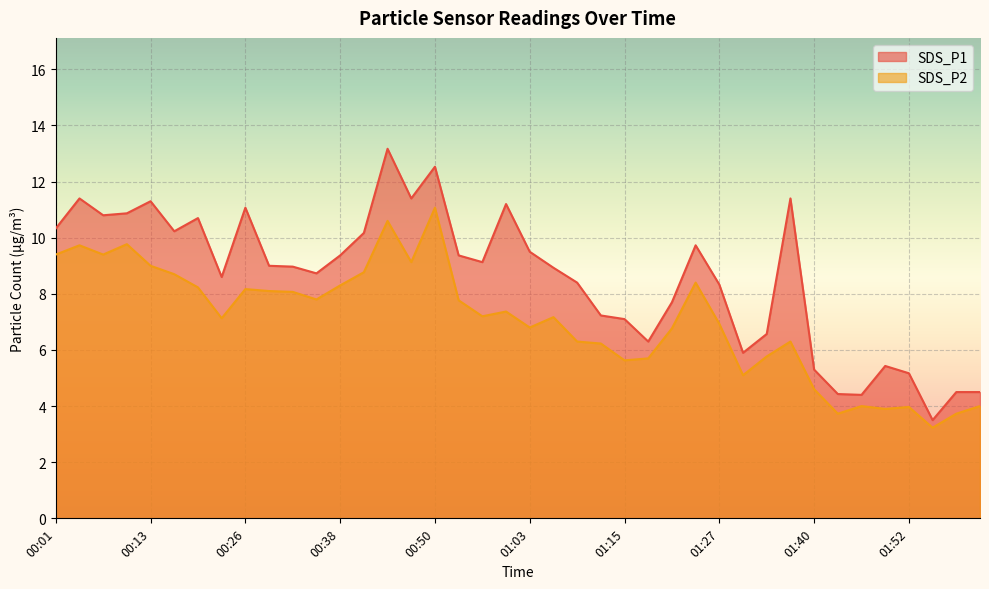

What position from the left is 01:31?

30